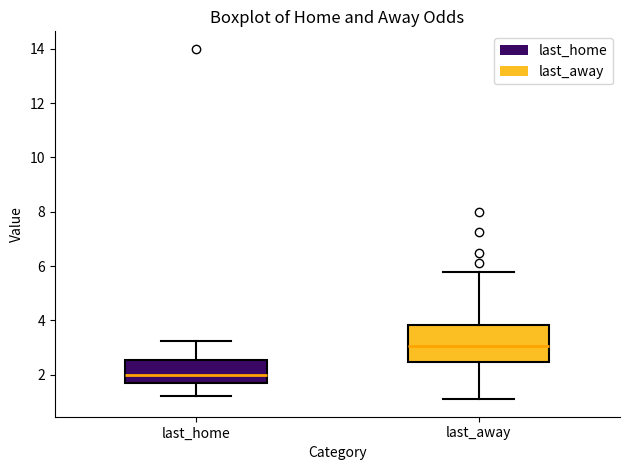

Reading left to right, transcribe this box plot: for each box, give where its median line is, the range the box spans, and where its two whiskers end, as read against the y-axis. The values are not printed on the chart, so give them approximately, as read against the axis.

last_home: median 2.0, box 1.6 to 2.6, whiskers 1.2 to 3.2
last_away: median 3.0, box 2.4 to 3.8, whiskers 1.2 to 5.8